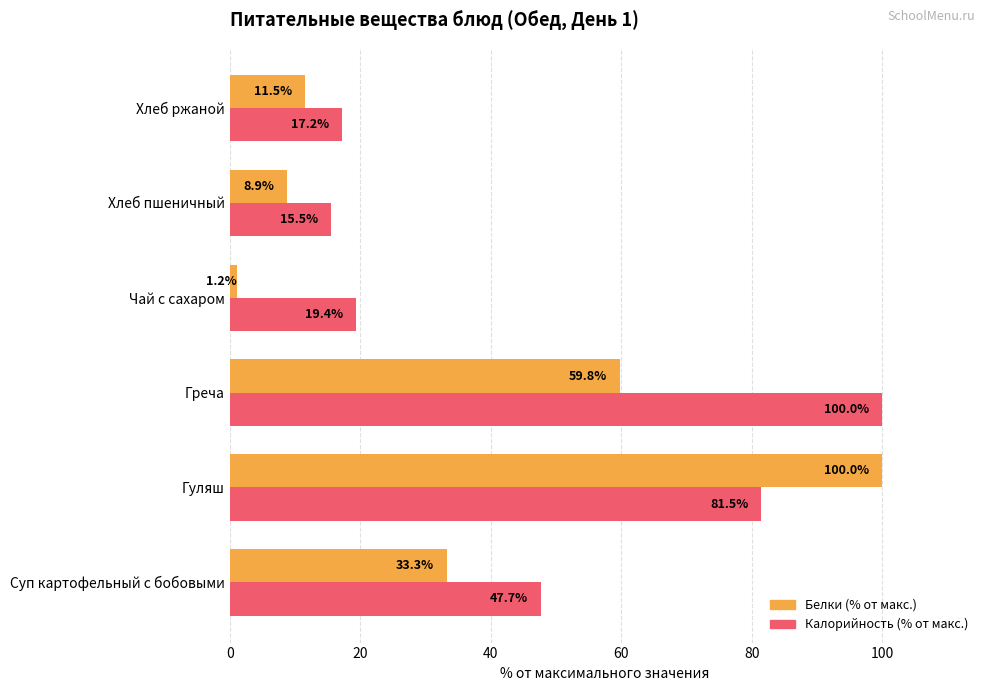

The Калорийность (% от макс.) series shows 27.7 at Хлеб ржаной. True or false?

False